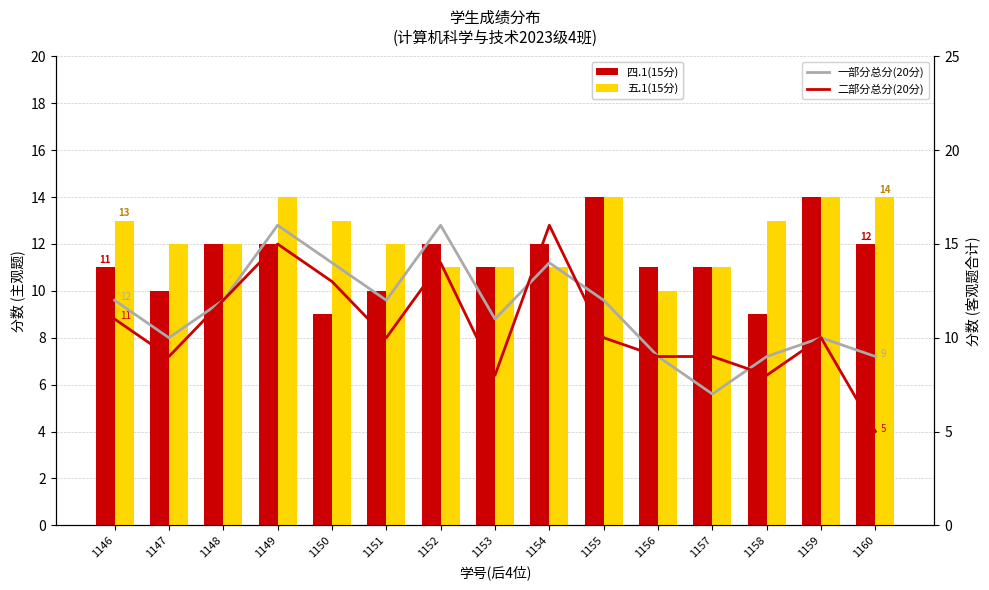

Reading left to right, extract all data points from this chart.

四.1(15分): 1146=11	1147=10	1148=12	1149=12	1150=9	1151=10	1152=12	1153=11	1154=12	1155=14	1156=11	1157=11	1158=9	1159=14	1160=12
五.1(15分): 1146=13	1147=12	1148=12	1149=14	1150=13	1151=12	1152=11	1153=11	1154=11	1155=14	1156=10	1157=11	1158=13	1159=14	1160=14
一部分总分(20分): 1146=12	1147=10	1148=12	1149=16	1150=14	1151=12	1152=16	1153=11	1154=14	1155=12	1156=9	1157=7	1158=9	1159=10	1160=9
二部分总分(20分): 1146=11	1147=9	1148=12	1149=15	1150=13	1151=10	1152=14	1153=8	1154=16	1155=10	1156=9	1157=9	1158=8	1159=10	1160=5